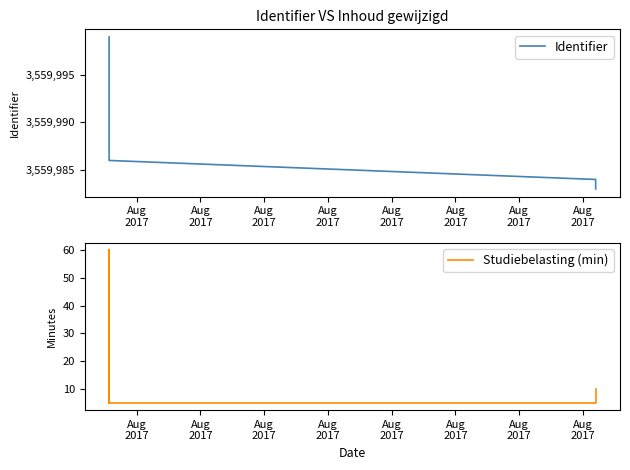

List the series in order of their peak value, highest first.

Identifier, Studiebelasting (min)